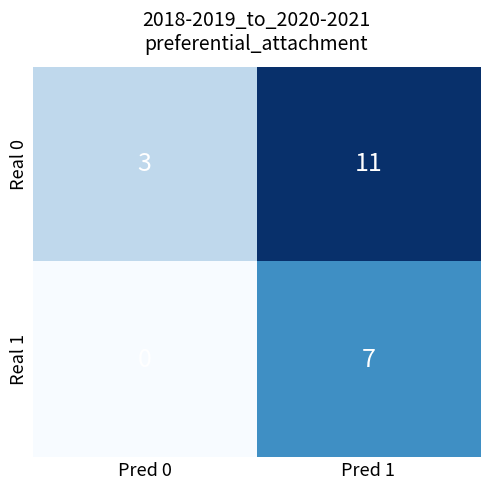

Which series has the largest total across all categories?

Real 0